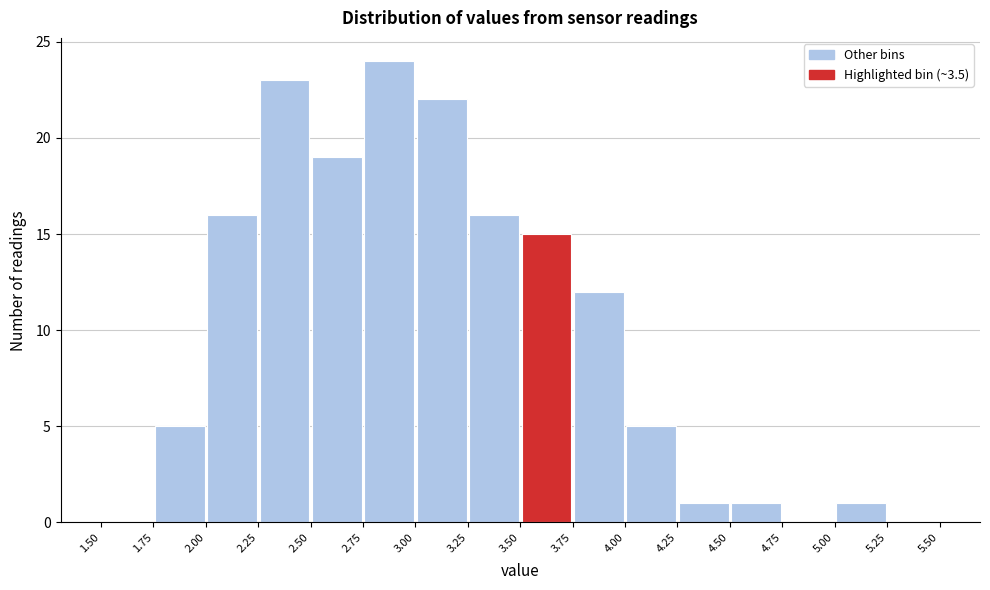

Reading left to right, list every bar in this chart as the range it spans on the x-axis followed by its height. The values are not printed on the chart, so give them approximately, as read against the axis.

1.50 to 1.75: 0
1.75 to 2.00: 5
2.00 to 2.25: 16
2.25 to 2.50: 23
2.50 to 2.75: 19
2.75 to 3.00: 24
3.00 to 3.25: 22
3.25 to 3.50: 16
3.50 to 3.75: 15
3.75 to 4.00: 12
4.00 to 4.25: 5
4.25 to 4.50: 1
4.50 to 4.75: 1
4.75 to 5.00: 0
5.00 to 5.25: 1
5.25 to 5.50: 0